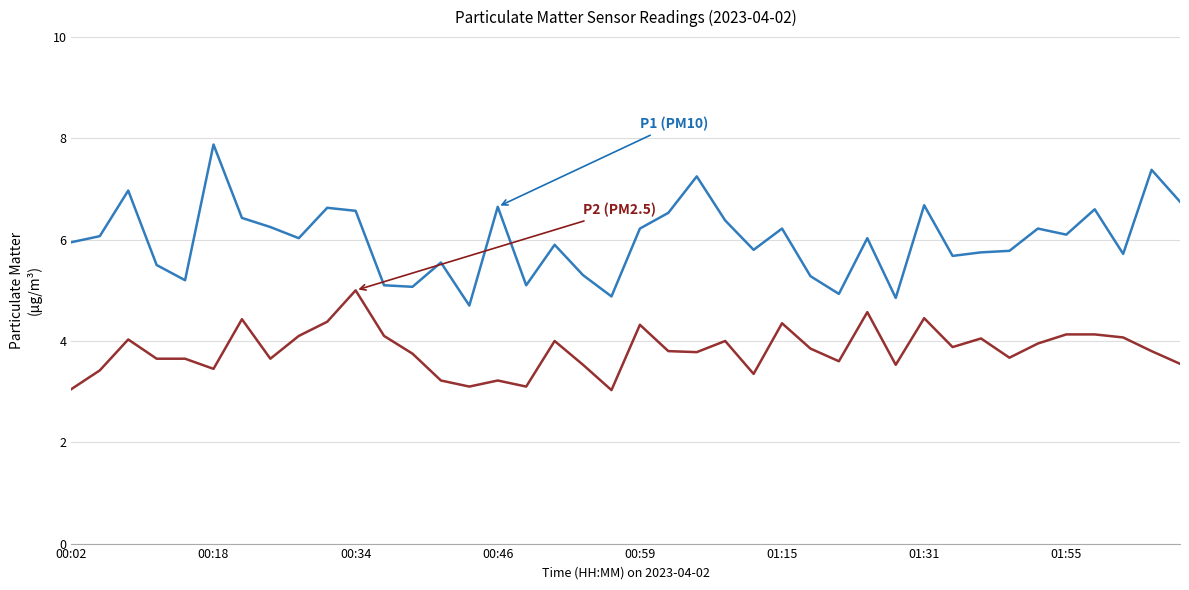

What is the smallest value displayed?

3.0